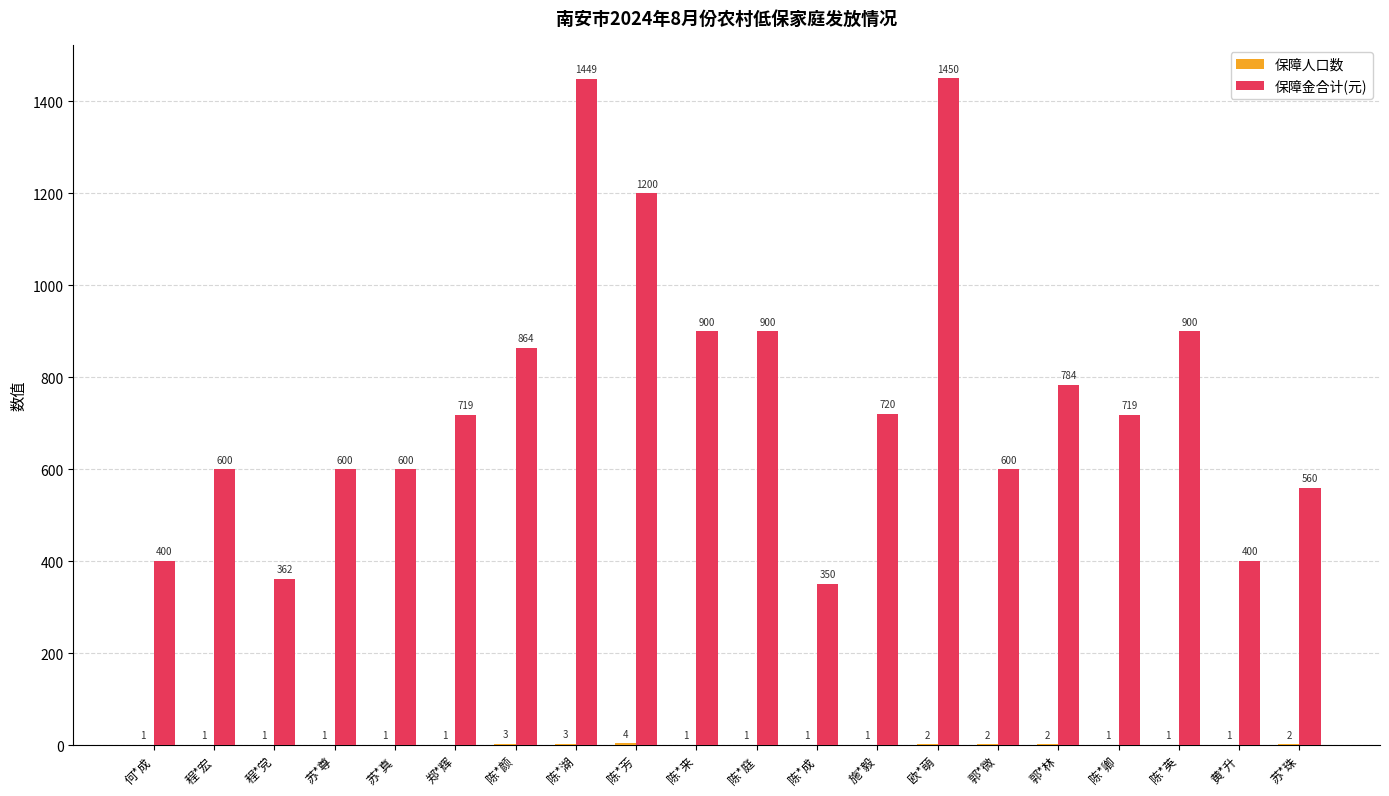

At which label does 保障金合计(元) reach its peak?

欧*萌